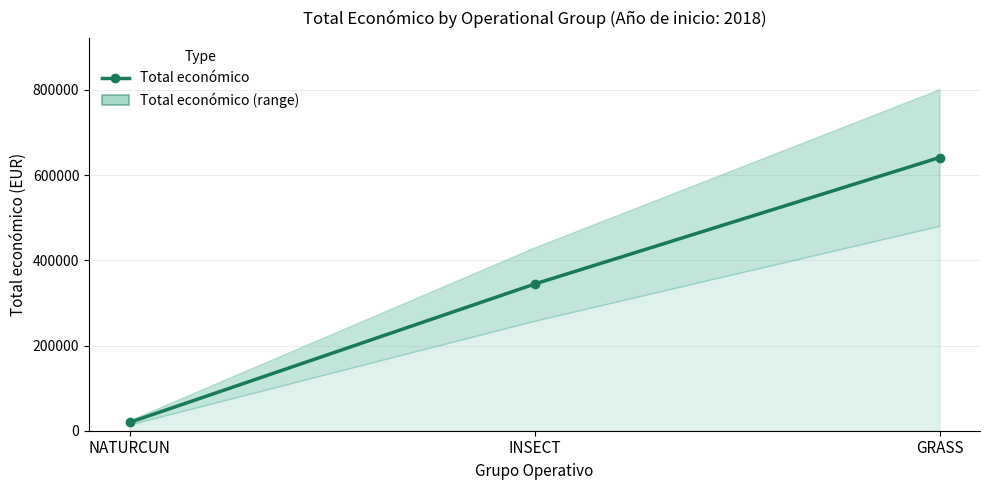

List the labels in order of value, smallest first.

NATURCUN, INSECT, GRASS